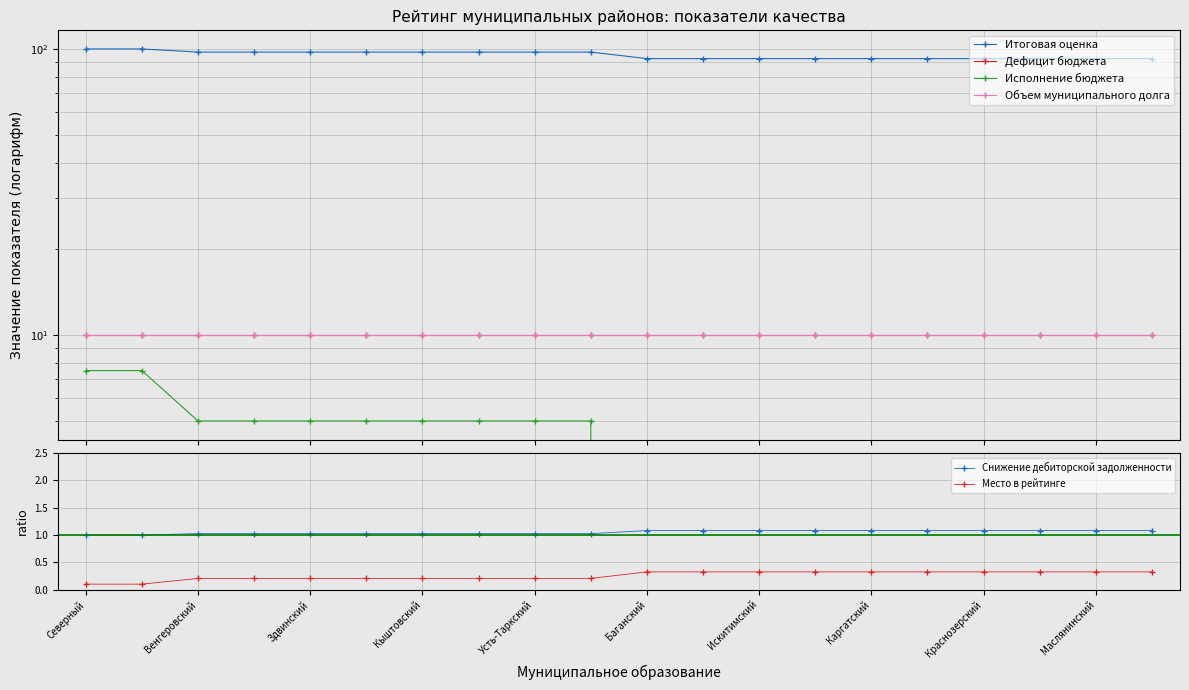

The value of Место в рейтинге at Баганский is 0.3. True or false?

True